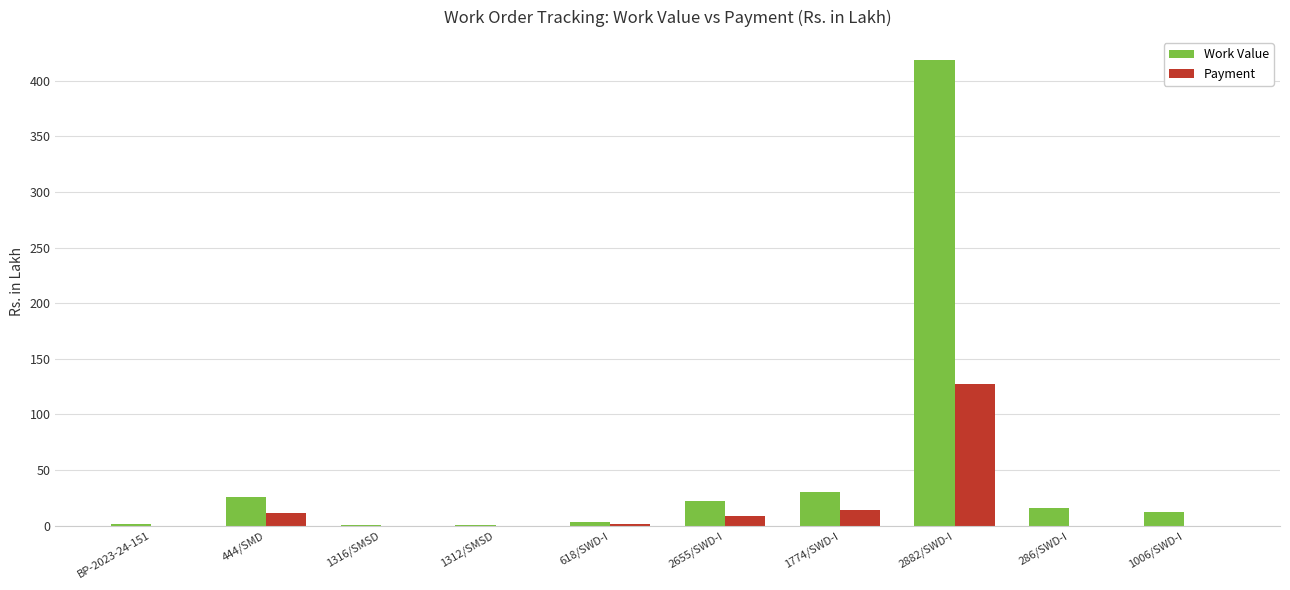

Which series has the largest total across all categories?

Work Value